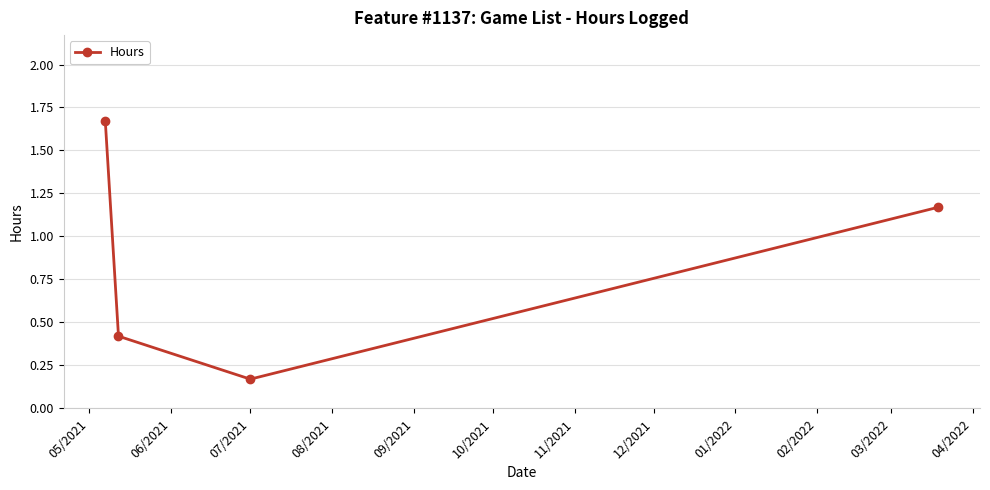

What is the average value?

0.9